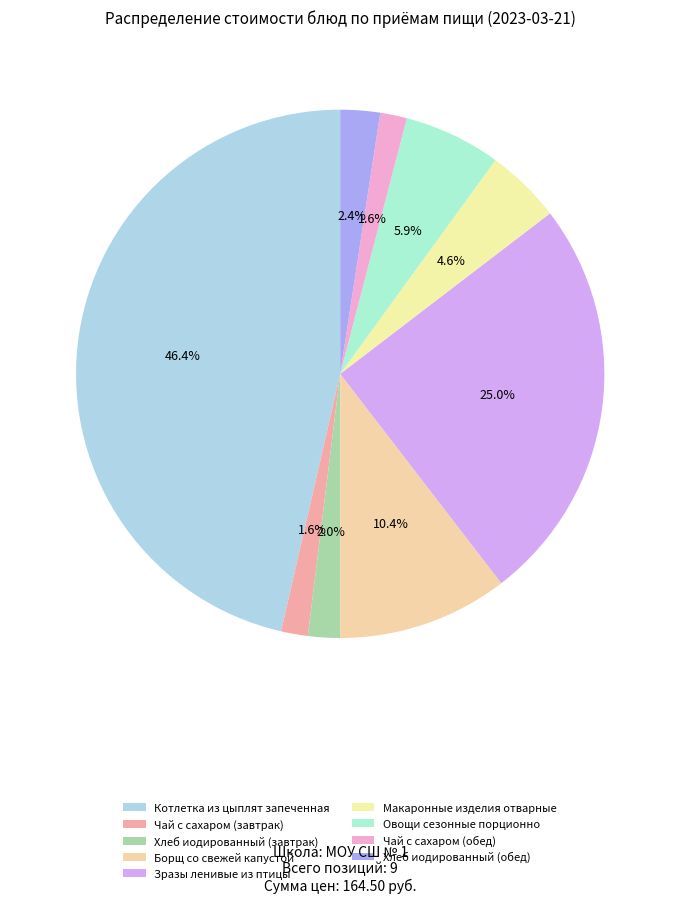

The Котлетка из цыплят запеченная slice represents 58% of the pie. True or false?

False